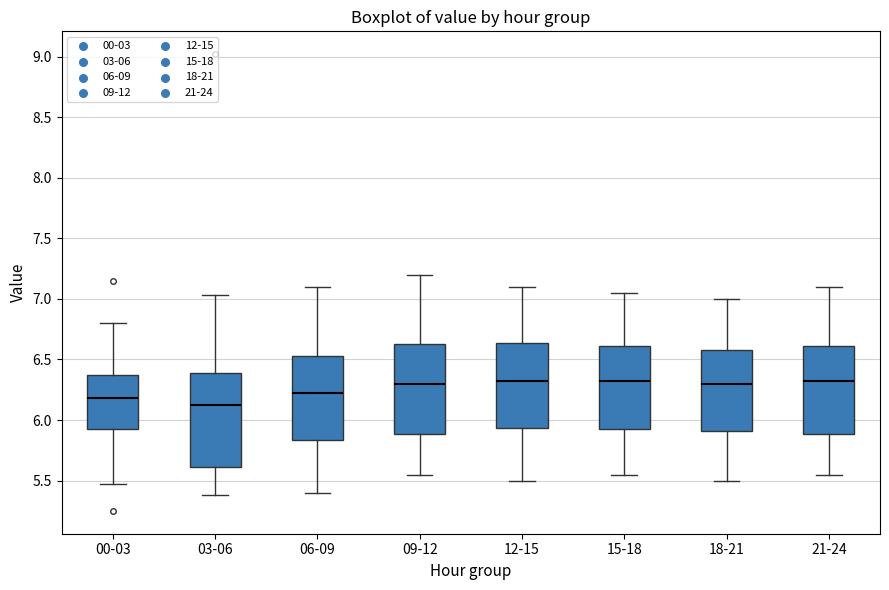

Reading left to right, transcribe this box plot: for each box, give where its median line is, the range the box spans, and where its two whiskers end, as read against the y-axis. The values are not printed on the chart, so give them approximately, as read against the axis.

00-03: median 6.20, box 5.90 to 6.35, whiskers 5.45 to 6.80
03-06: median 6.15, box 5.60 to 6.40, whiskers 5.40 to 7.05
06-09: median 6.25, box 5.85 to 6.55, whiskers 5.40 to 7.10
09-12: median 6.30, box 5.90 to 6.65, whiskers 5.55 to 7.20
12-15: median 6.35, box 5.95 to 6.65, whiskers 5.50 to 7.10
15-18: median 6.35, box 5.95 to 6.60, whiskers 5.55 to 7.05
18-21: median 6.30, box 5.90 to 6.60, whiskers 5.50 to 7.00
21-24: median 6.35, box 5.90 to 6.60, whiskers 5.55 to 7.10